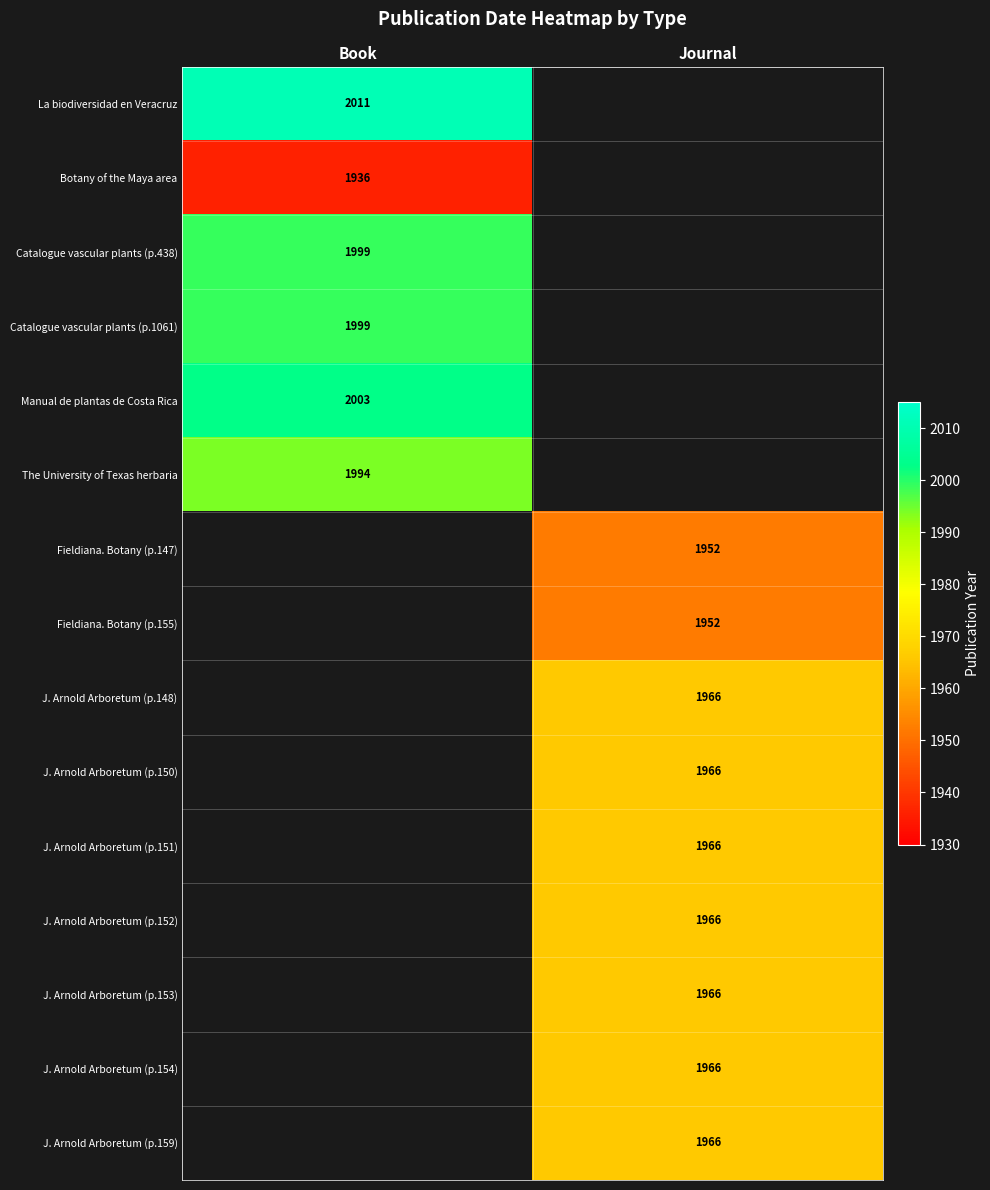

The Catalogue vascular plants (p.438) series shows 1999 at Book. True or false?

True